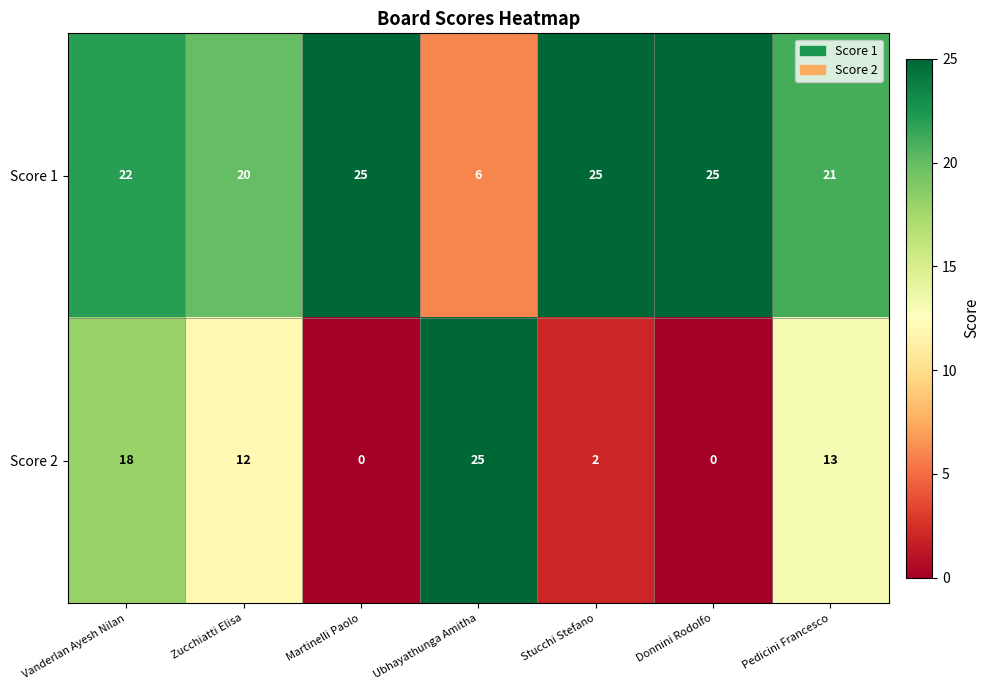

The Score 2 series shows 2 at Stucchi Stefano. True or false?

True